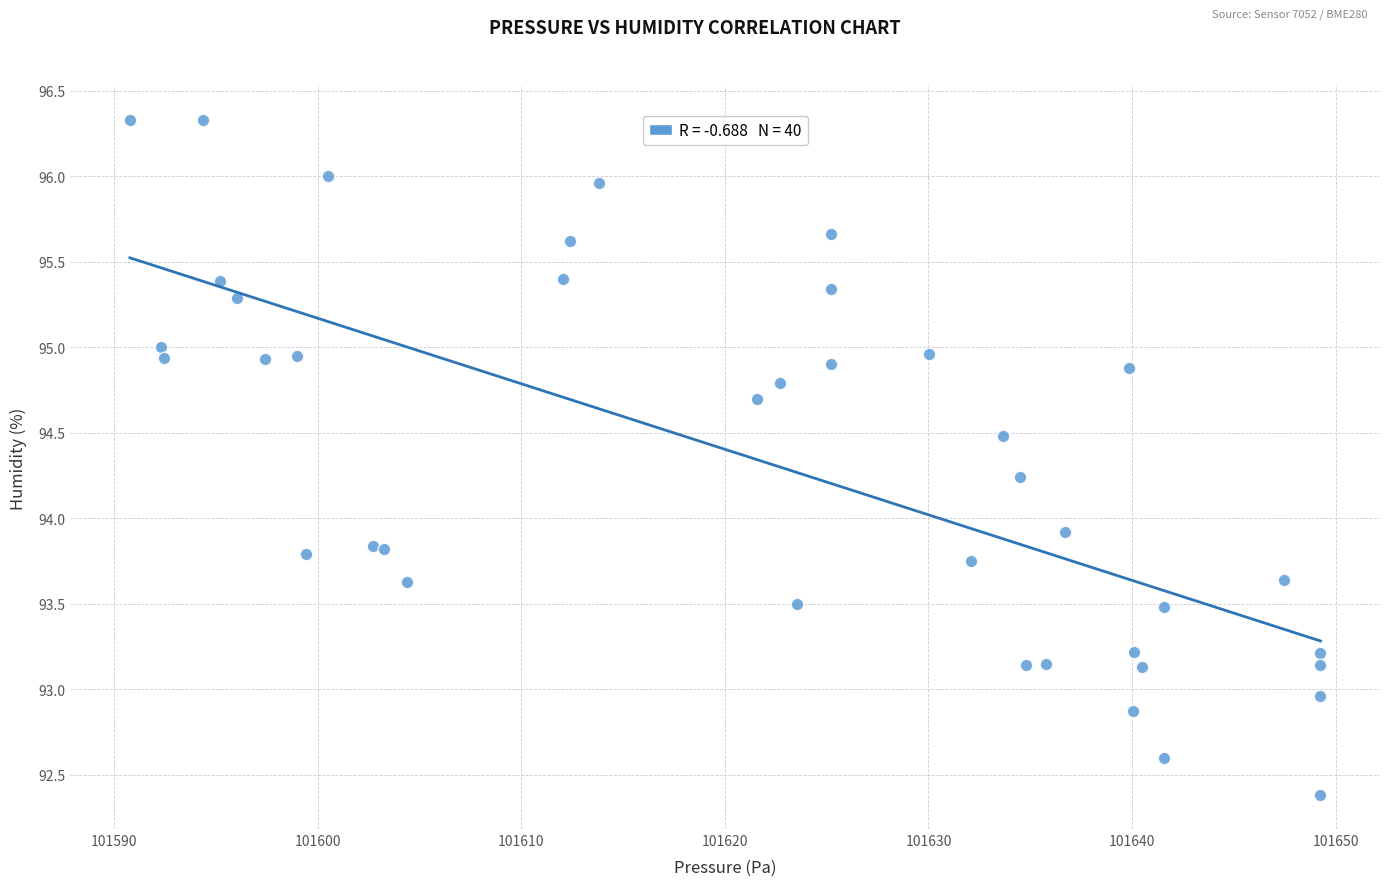

What Y value in the scatter plot is closest to 94?

93.9